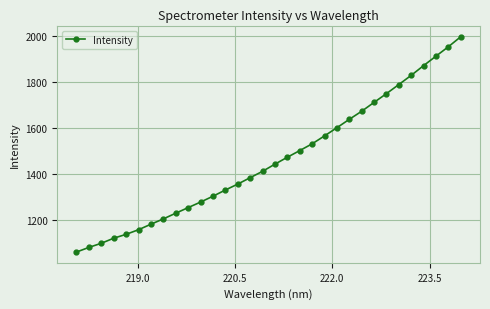

What is the maximum value shown in the chart?

1996.8